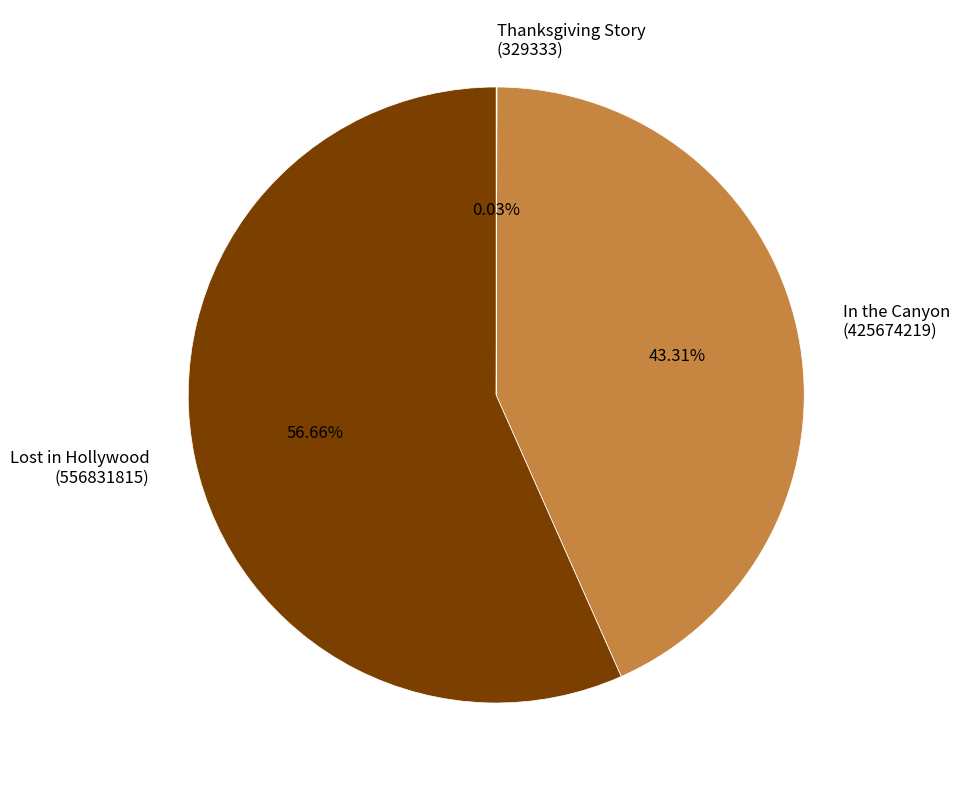

Is Lost in Hollywood (556831815) the majority of the pie?

Yes